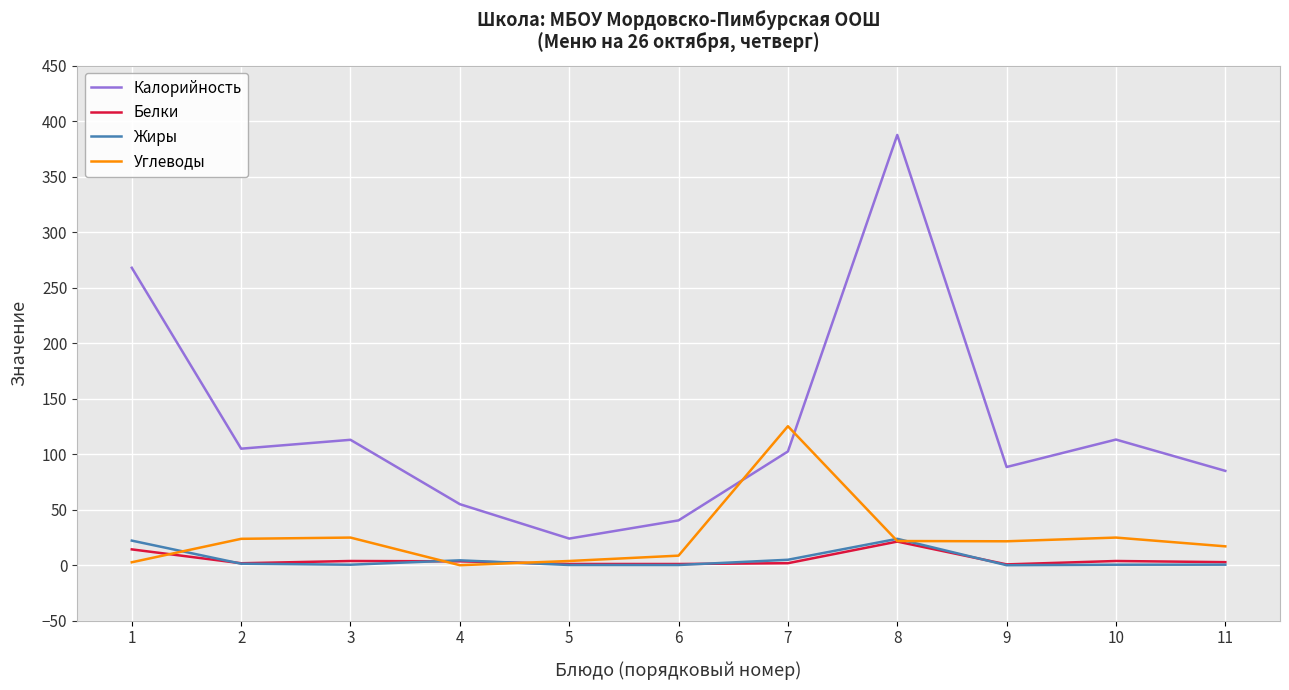

Which series has the largest range (max minus min)?

Калорийность